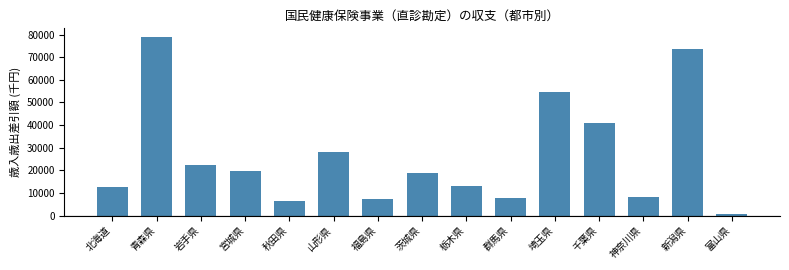

True or false: the data shows 19646 at 宮城県.

True